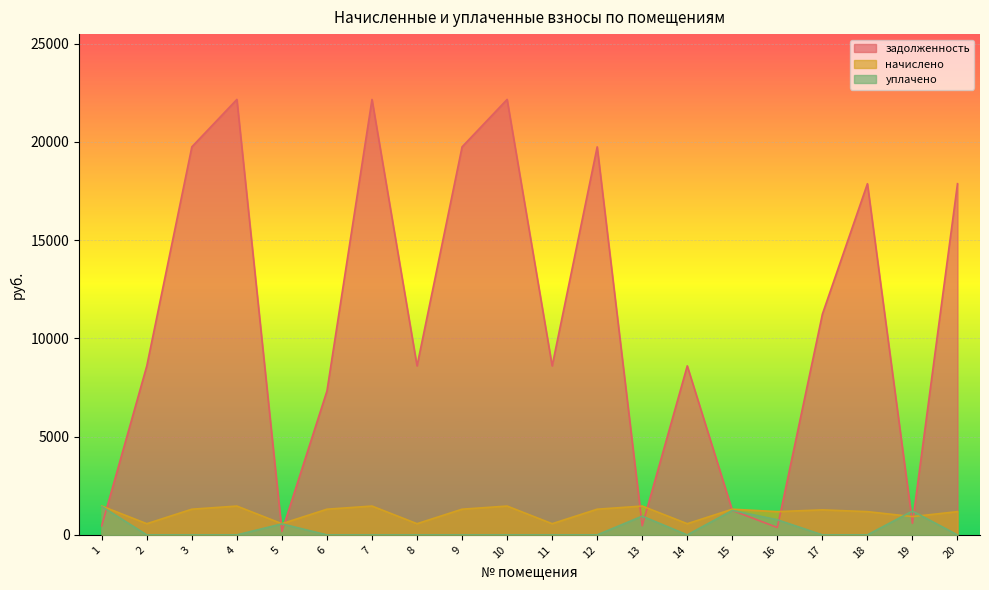

What is the value of the начислено point at the 4th from the left?

1468.0